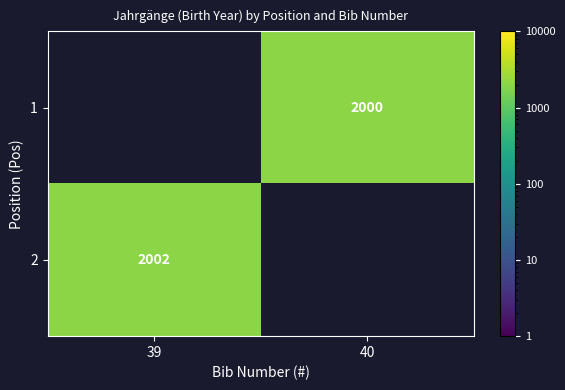

The 1 series shows 3256 at 40. True or false?

False